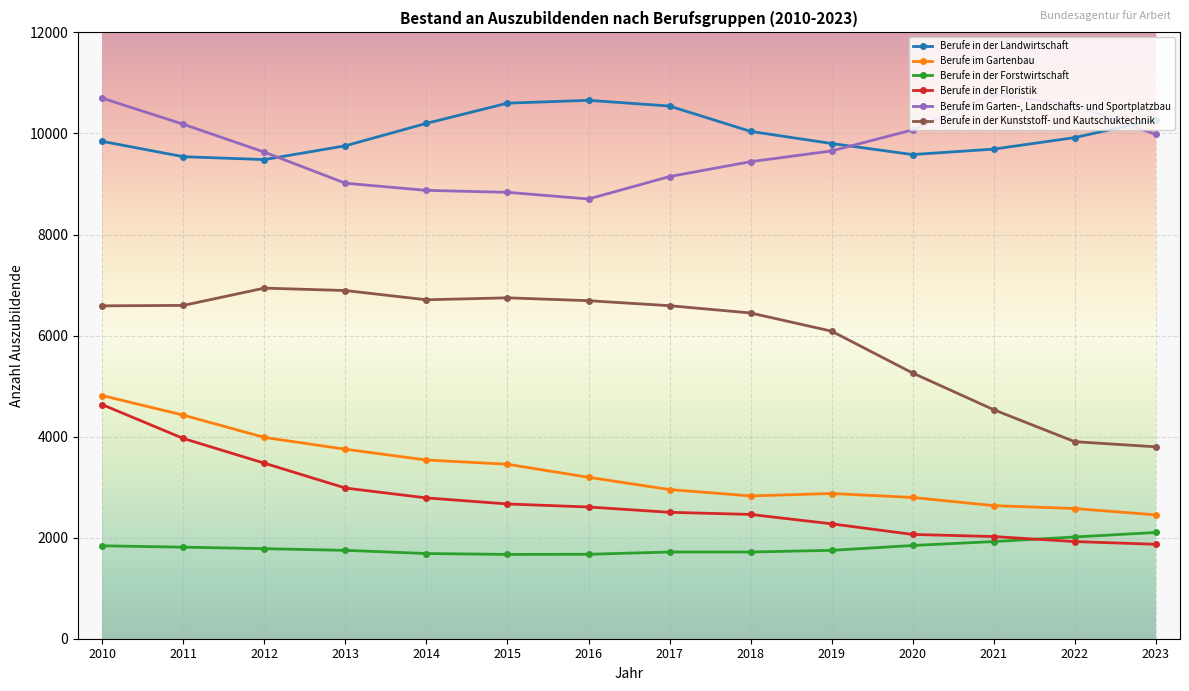

What is the lowest value of the Berufe in der Forstwirtschaft series?

1668